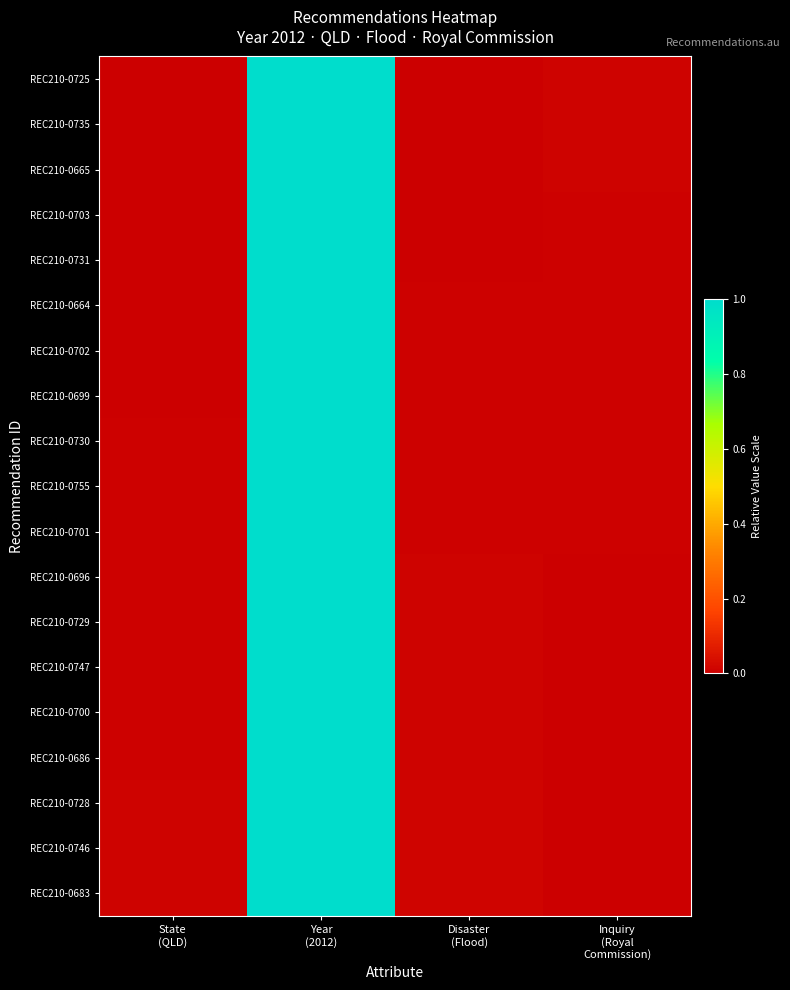

Reading left to right, extract all data points from this chart.

REC210-0725: State
(QLD)=0.0	Year
(2012)=1.0	Disaster
(Flood)=0.0	Inquiry
(Royal
Commission)=0.0
REC210-0735: State
(QLD)=0.0	Year
(2012)=1.0	Disaster
(Flood)=0.0	Inquiry
(Royal
Commission)=0.0
REC210-0665: State
(QLD)=0.0	Year
(2012)=1.0	Disaster
(Flood)=0.0	Inquiry
(Royal
Commission)=0.0
REC210-0703: State
(QLD)=0.0	Year
(2012)=1.0	Disaster
(Flood)=0.0	Inquiry
(Royal
Commission)=0.0
REC210-0731: State
(QLD)=0.0	Year
(2012)=1.0	Disaster
(Flood)=0.0	Inquiry
(Royal
Commission)=0.0
REC210-0664: State
(QLD)=0.0	Year
(2012)=1.0	Disaster
(Flood)=0.0	Inquiry
(Royal
Commission)=0.0
REC210-0702: State
(QLD)=0.0	Year
(2012)=1.0	Disaster
(Flood)=0.0	Inquiry
(Royal
Commission)=0.0
REC210-0699: State
(QLD)=0.0	Year
(2012)=1.0	Disaster
(Flood)=0.0	Inquiry
(Royal
Commission)=0.0
REC210-0730: State
(QLD)=0.0	Year
(2012)=1.0	Disaster
(Flood)=0.0	Inquiry
(Royal
Commission)=0.0
REC210-0755: State
(QLD)=0.0	Year
(2012)=1.0	Disaster
(Flood)=0.0	Inquiry
(Royal
Commission)=0.0
REC210-0701: State
(QLD)=0.0	Year
(2012)=1.0	Disaster
(Flood)=0.0	Inquiry
(Royal
Commission)=0.0
REC210-0696: State
(QLD)=0.0	Year
(2012)=1.0	Disaster
(Flood)=0.0	Inquiry
(Royal
Commission)=0.0
REC210-0729: State
(QLD)=0.0	Year
(2012)=1.0	Disaster
(Flood)=0.0	Inquiry
(Royal
Commission)=0.0
REC210-0747: State
(QLD)=0.0	Year
(2012)=1.0	Disaster
(Flood)=0.0	Inquiry
(Royal
Commission)=0.0
REC210-0700: State
(QLD)=0.0	Year
(2012)=1.0	Disaster
(Flood)=0.0	Inquiry
(Royal
Commission)=0.0
REC210-0686: State
(QLD)=0.0	Year
(2012)=1.0	Disaster
(Flood)=0.0	Inquiry
(Royal
Commission)=0.0
REC210-0728: State
(QLD)=0.0	Year
(2012)=1.0	Disaster
(Flood)=0.0	Inquiry
(Royal
Commission)=0.0
REC210-0746: State
(QLD)=0.0	Year
(2012)=1.0	Disaster
(Flood)=0.0	Inquiry
(Royal
Commission)=0.0
REC210-0683: State
(QLD)=0.0	Year
(2012)=1.0	Disaster
(Flood)=0.0	Inquiry
(Royal
Commission)=0.0